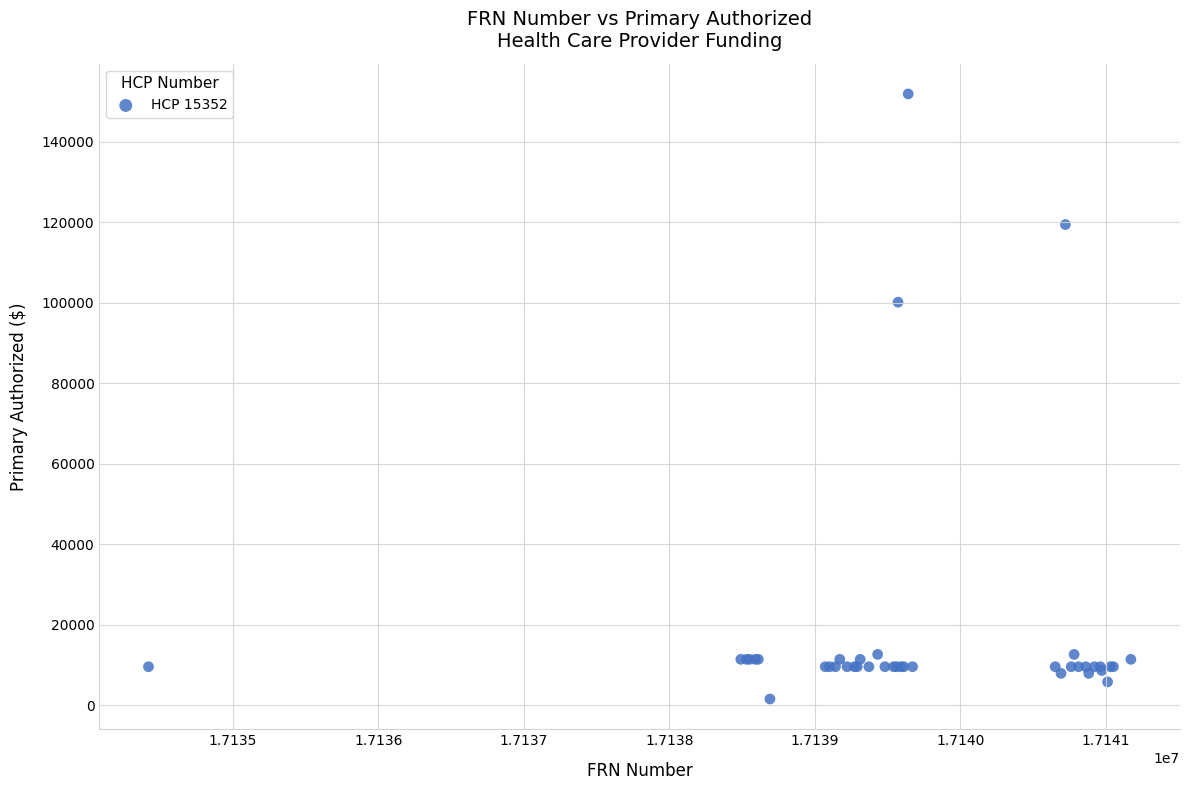

What Y value in the scatter plot is closest to 76768?

100186.0